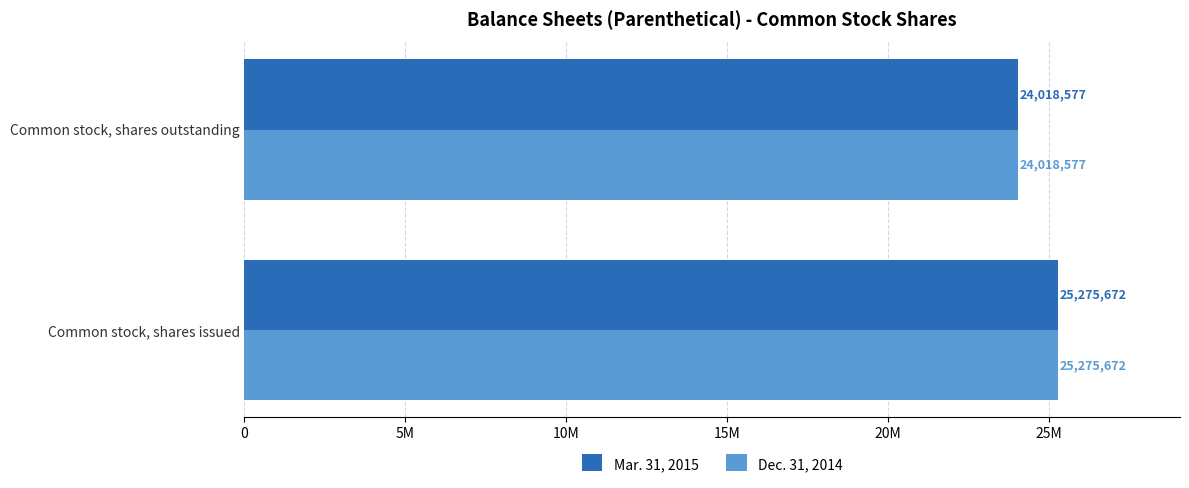

What are all the series names shown in the legend?

Mar. 31, 2015, Dec. 31, 2014